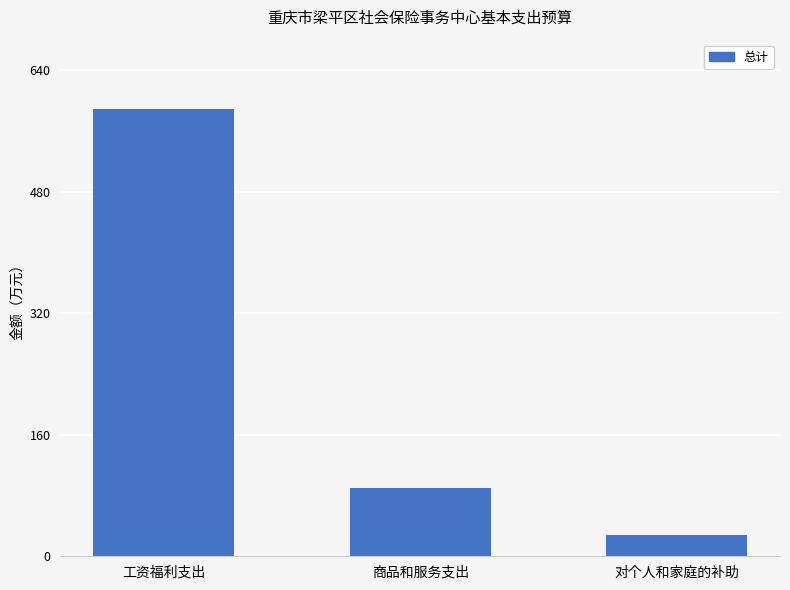

Which has a higher value, 工资福利支出 or 商品和服务支出?

工资福利支出